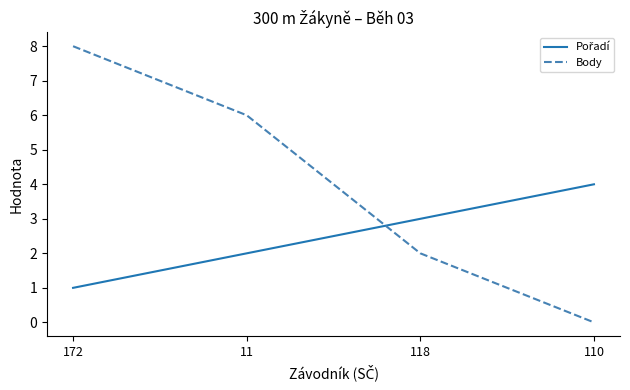

Which series has the widest spread of values?

Body